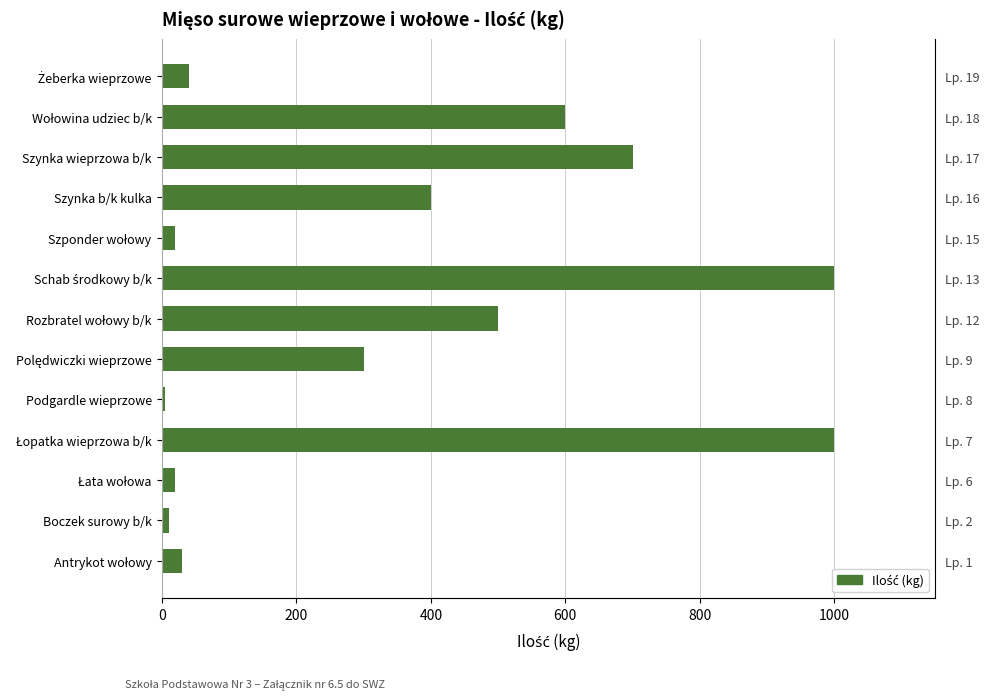

Read the value at Boczek surowy b/k, to the nearest 10.

10